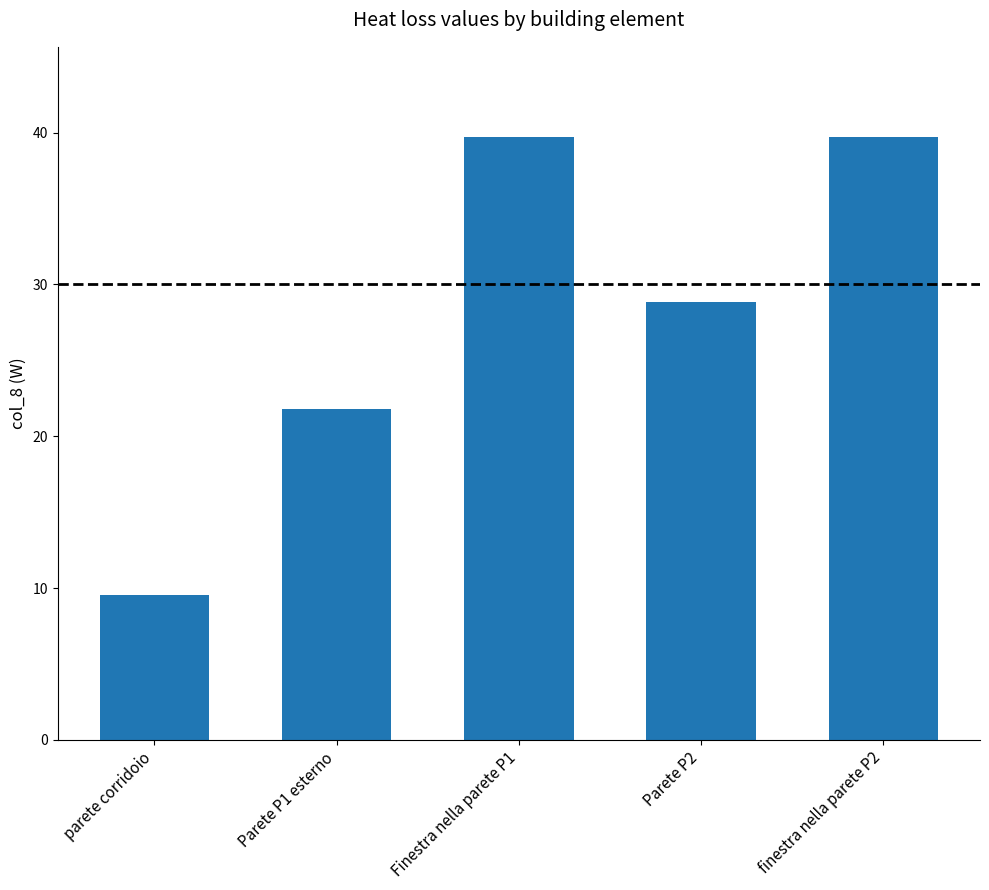

Reading left to right, what are all the values shown in this chart?

9.5	21.8	39.7	28.8	39.7